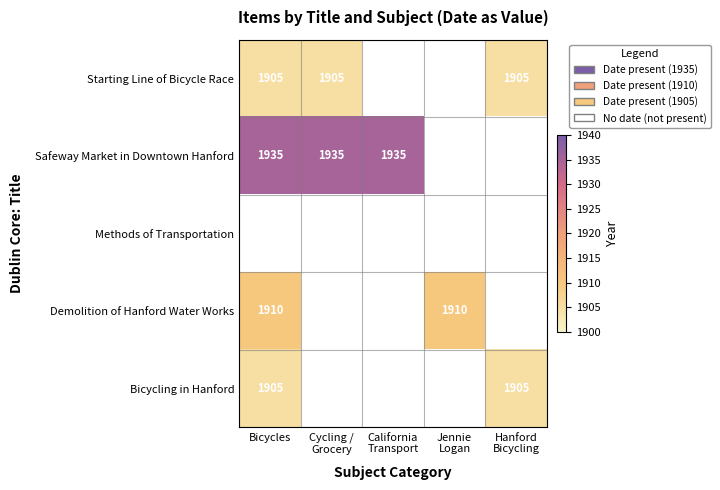

At how many categories does at least one series exceed 1918?

3